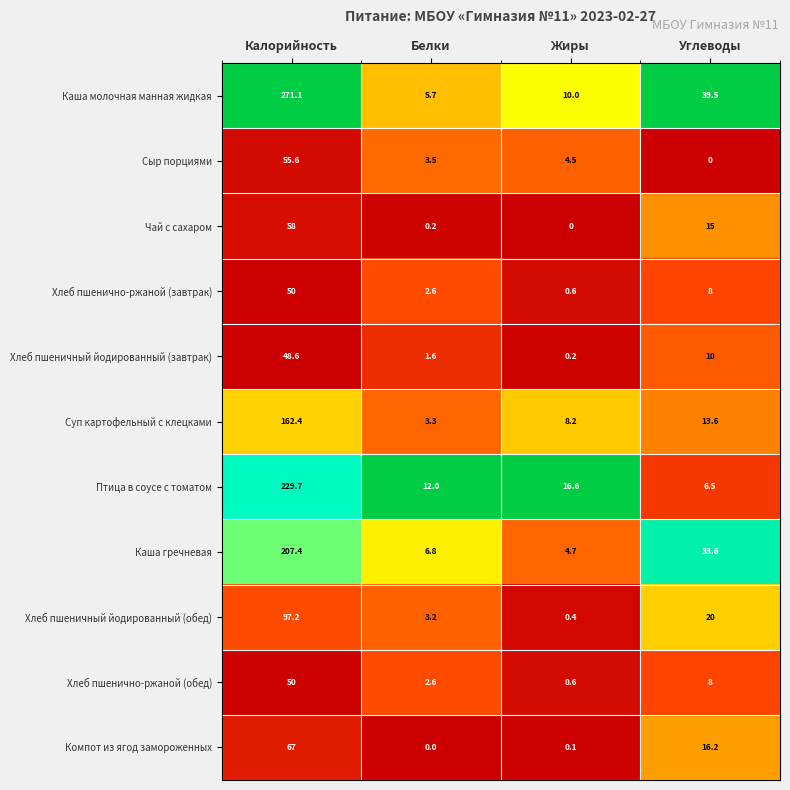

At how many categories does at least one series exceed 0?

4